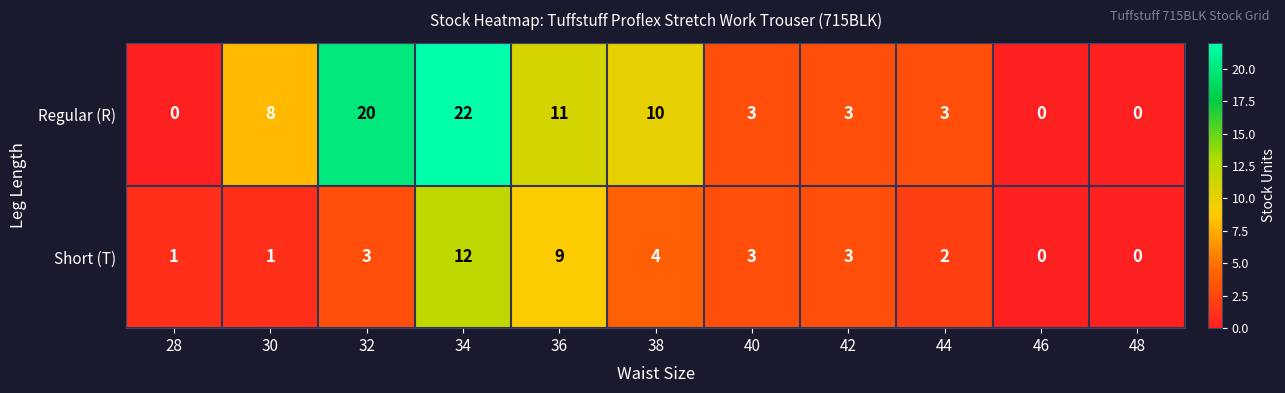

At which category is the sum across all series the highest?

34